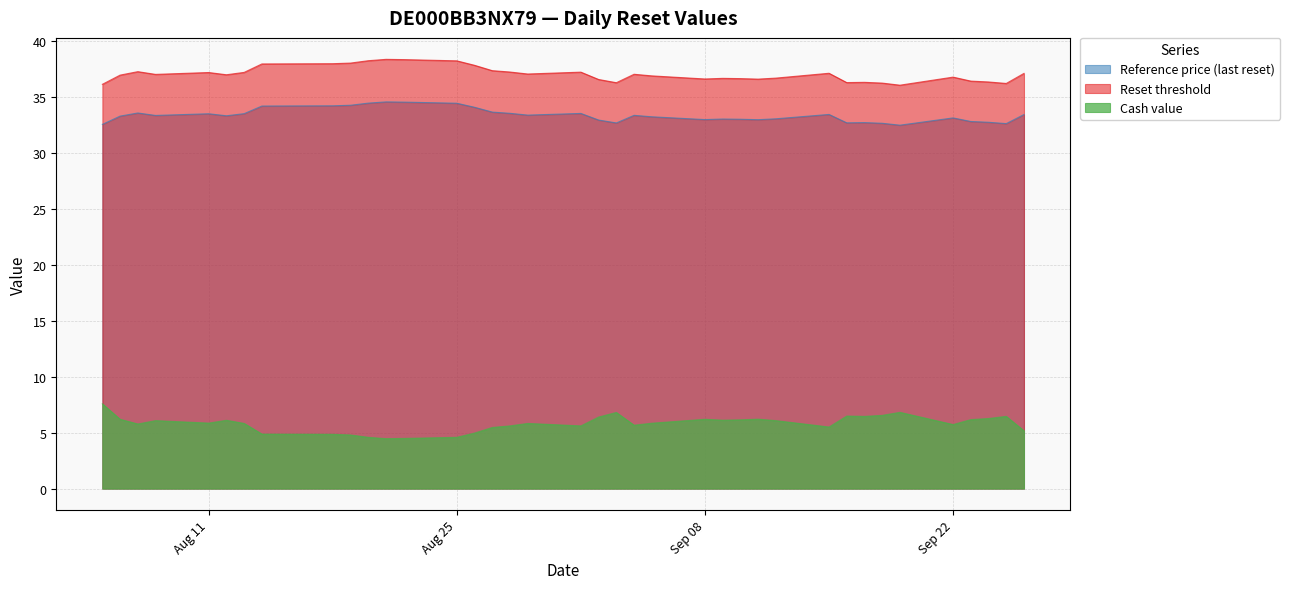

At 2025-08-26, list the series in order from largest to smallest.

Reset threshold, Reference price (last reset), Cash value